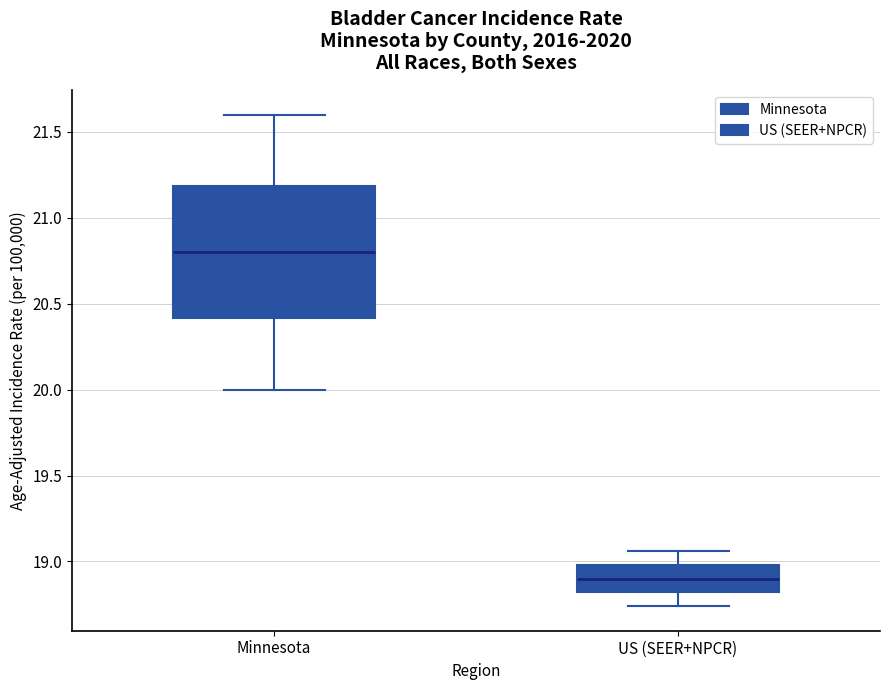

Which box has the lowest median line?

US (SEER+NPCR)